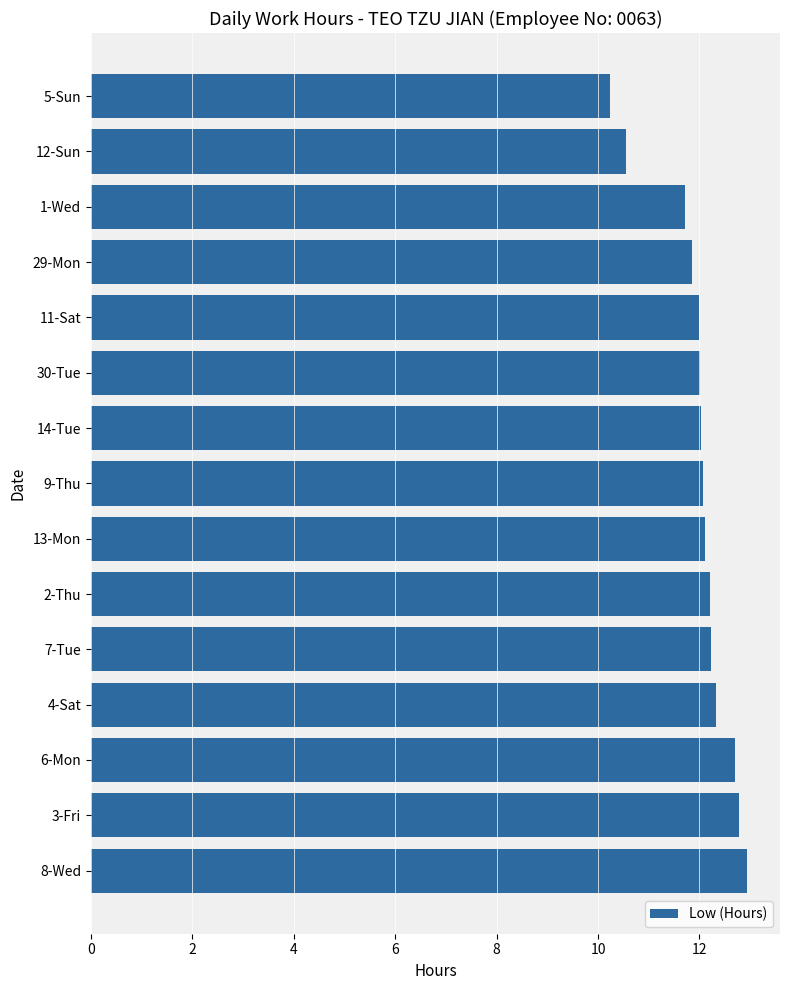

The chart shows a value of 12.0 at 11-Sat. True or false?

True